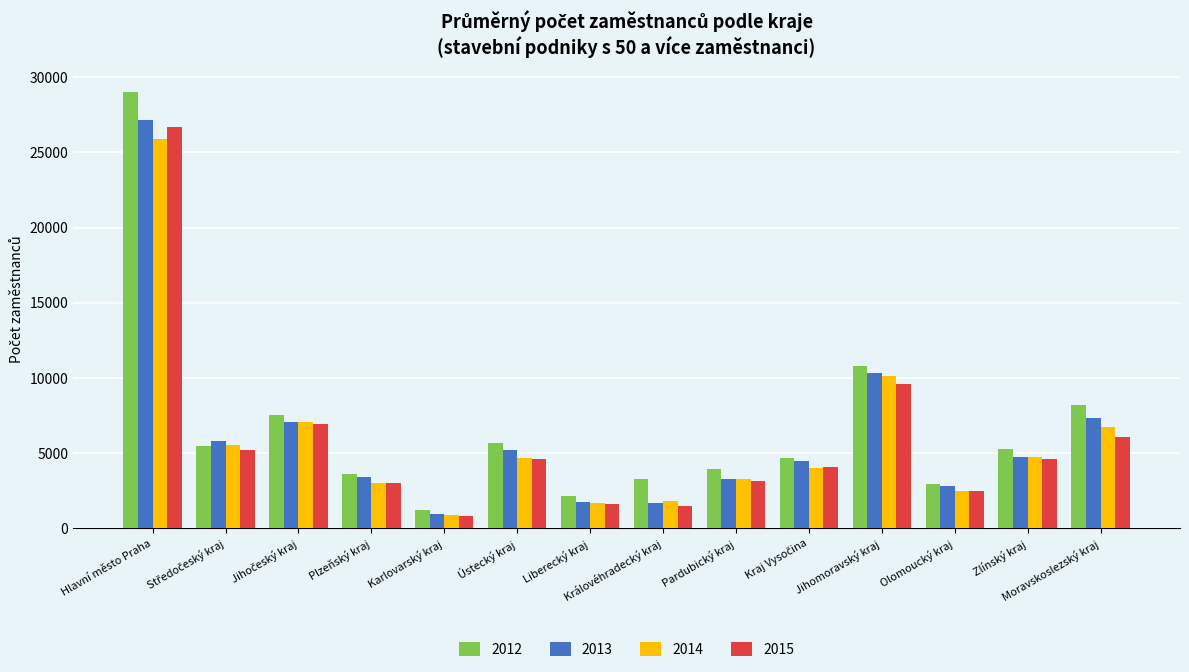

Are the bars horizontal?

No